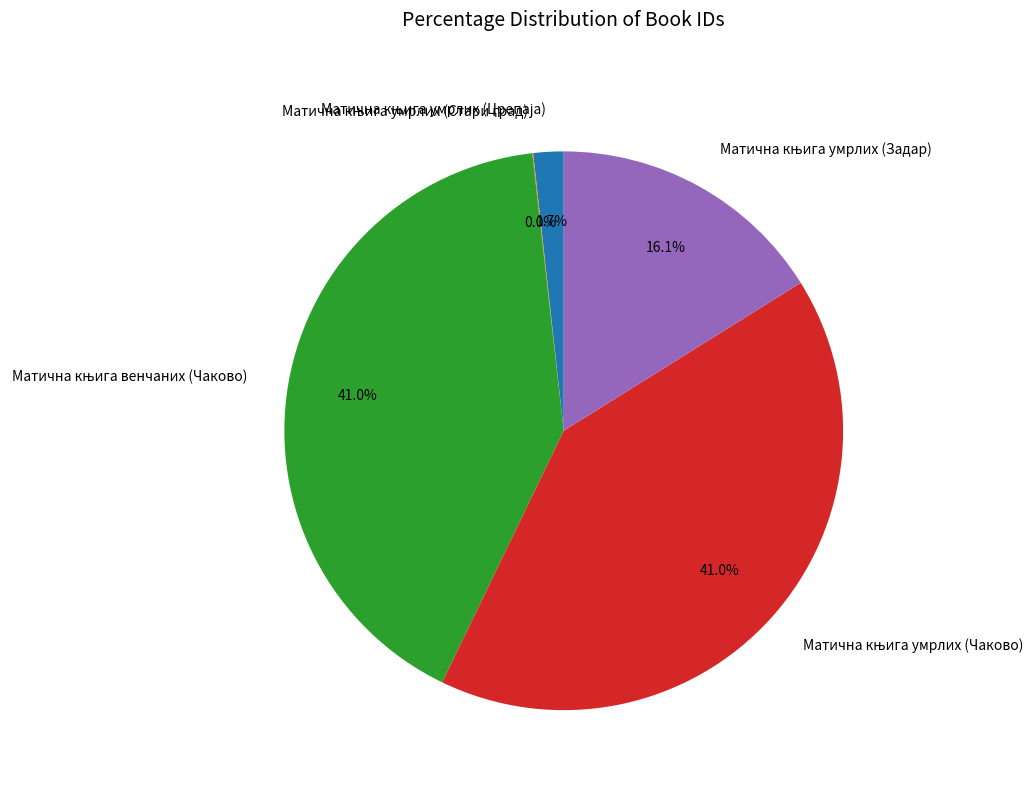

Does any single category account for the majority?

No